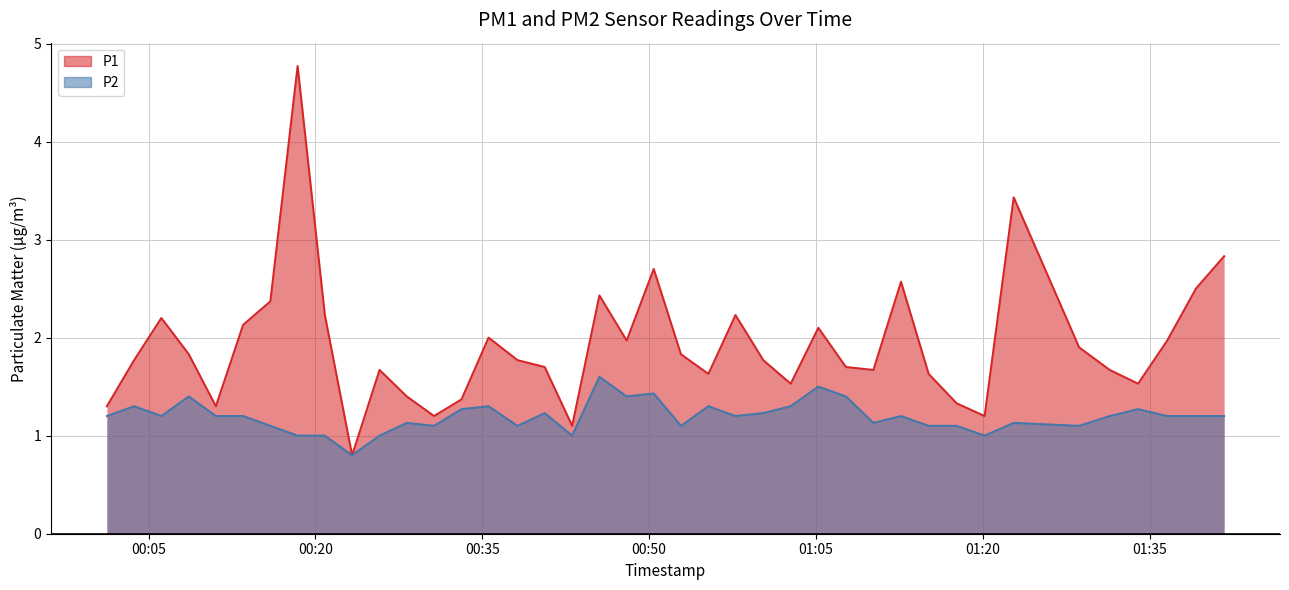

List the labels in order of P2 value, smallest first.

2022-07-29T00:23:18, 2022-07-29T00:18:24, 2022-07-29T00:20:51, 2022-07-29T00:25:46, 2022-07-29T00:43:05, 2022-07-29T01:20:10, 2022-07-29T00:15:57, 2022-07-29T00:30:40, 2022-07-29T00:38:10, 2022-07-29T00:52:52, 2022-07-29T01:15:08, 2022-07-29T01:17:39, 2022-07-29T01:28:40, 2022-07-29T00:28:13, 2022-07-29T01:10:10, 2022-07-29T01:22:47, 2022-07-29T00:01:15, 2022-07-29T00:06:09, 2022-07-29T00:11:03, 2022-07-29T00:13:30, 2022-07-29T00:57:46, 2022-07-29T01:12:39, 2022-07-29T01:31:25, 2022-07-29T01:36:35, 2022-07-29T01:39:10, 2022-07-29T01:41:42, 2022-07-29T00:40:37, 2022-07-29T01:00:16, 2022-07-29T00:33:08, 2022-07-29T01:33:58, 2022-07-29T00:03:42, 2022-07-29T00:35:34, 2022-07-29T00:55:20, 2022-07-29T01:02:44, 2022-07-29T00:08:37, 2022-07-29T00:47:59, 2022-07-29T01:07:42, 2022-07-29T00:50:25, 2022-07-29T01:05:13, 2022-07-29T00:45:32